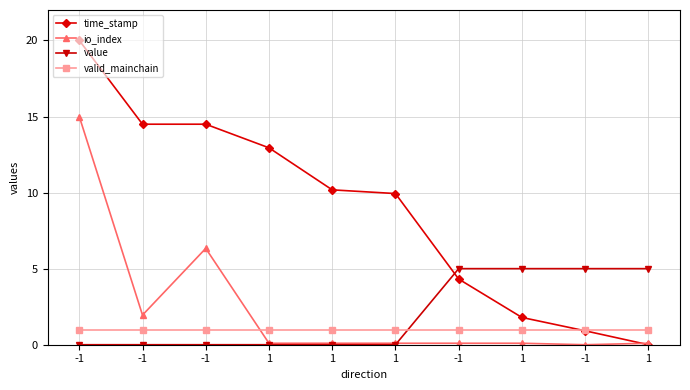

How many values in time_stamp are above zero?

9